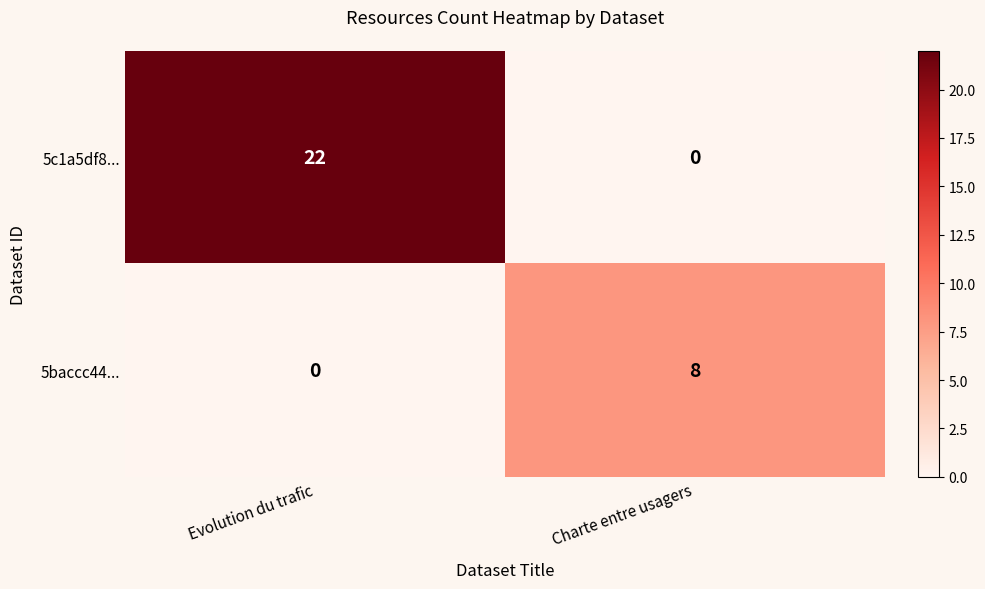

At which category does the chart reach its peak across all series?

Evolution du trafic